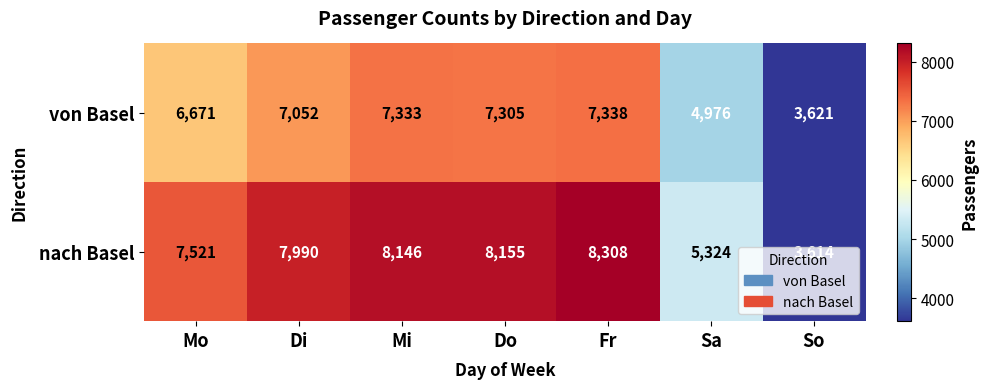

What is the difference between the second highest and second lowest values in the von Basel series?

2357